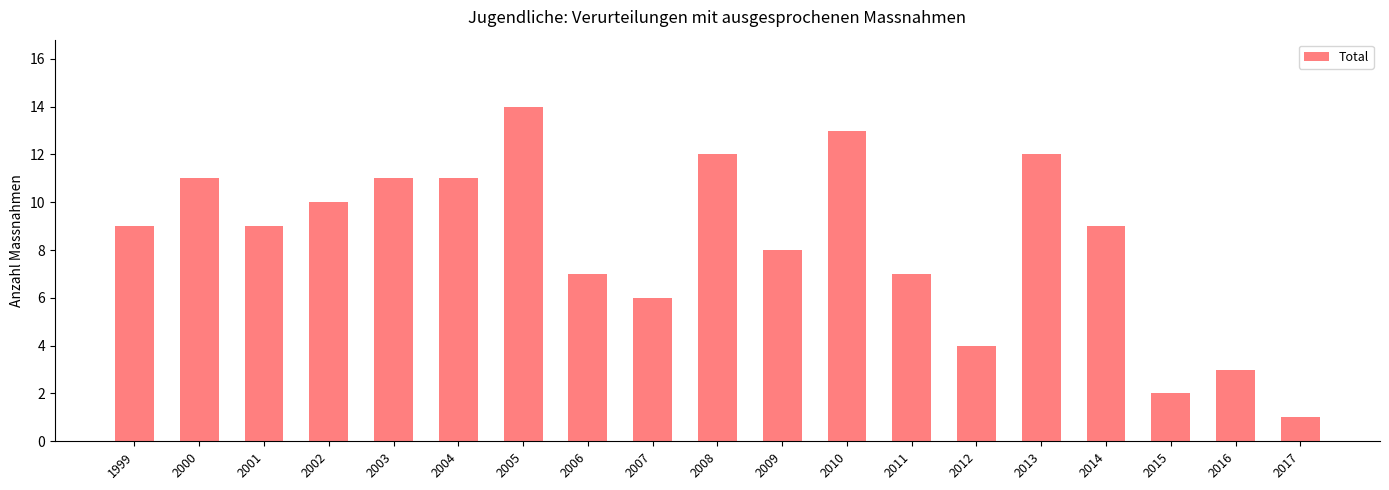

What is the ratio of the value at 2002 to the value at 2007?

1.7